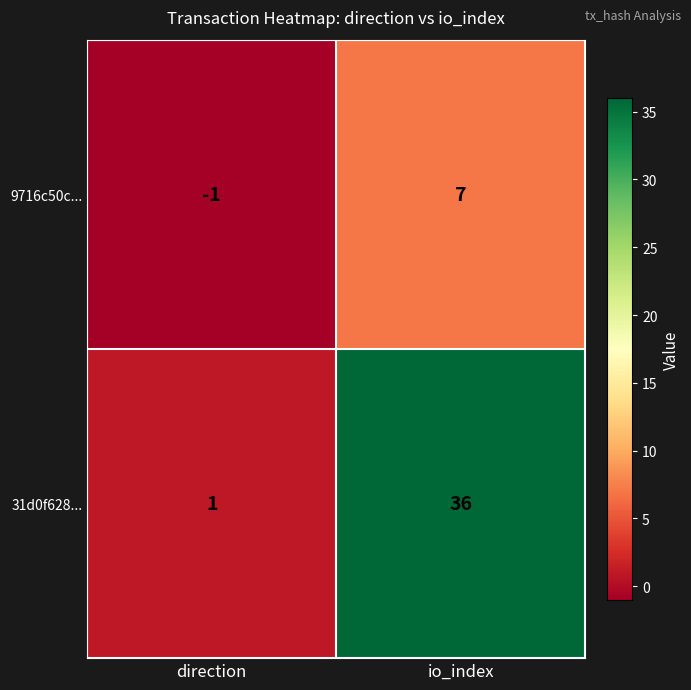

What is the average value of the 9716c50c... series?

3